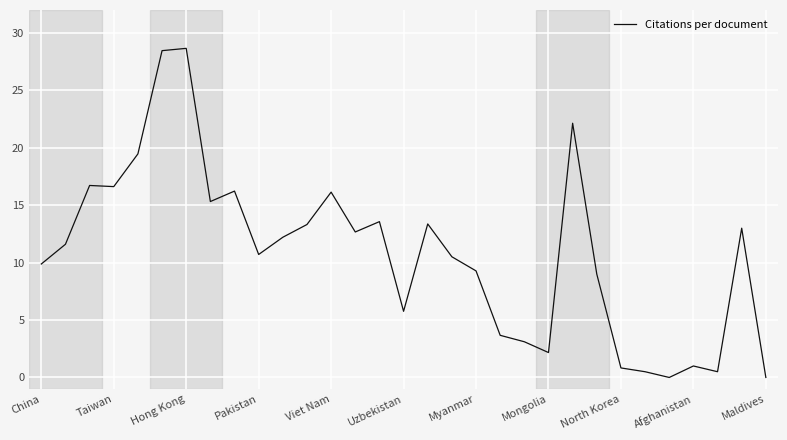

What is the maximum value shown in the chart?

28.7